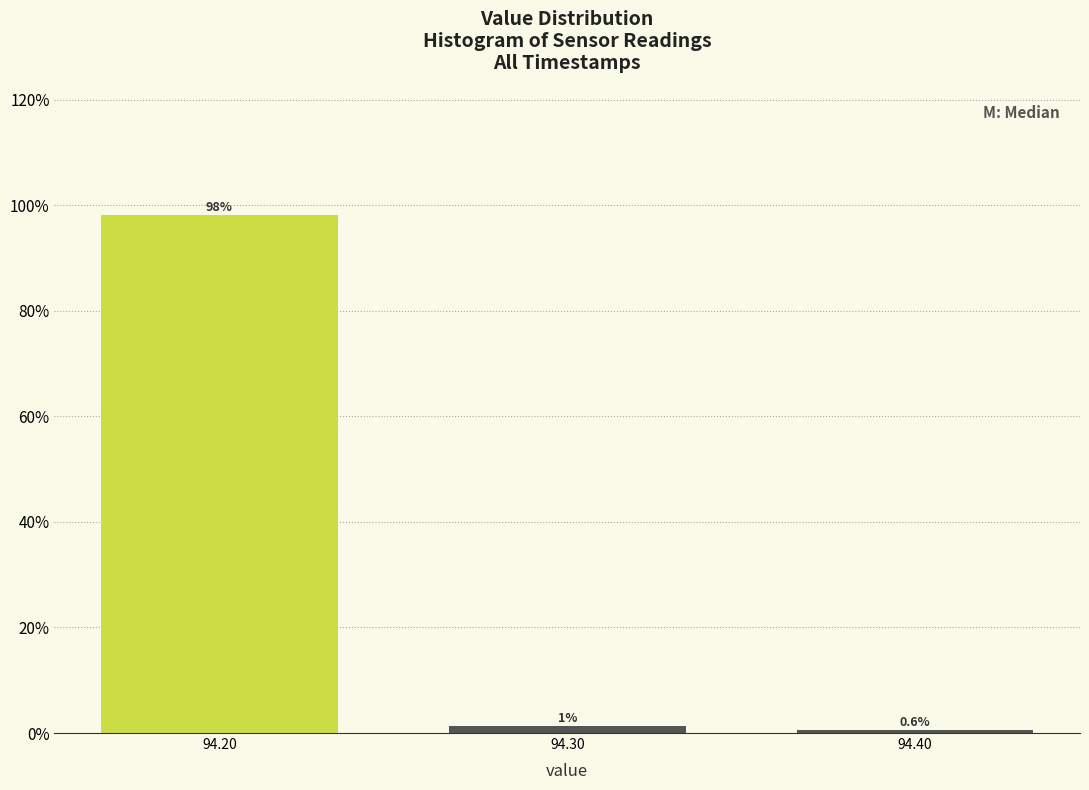

Does the chart contain any negative values?

No